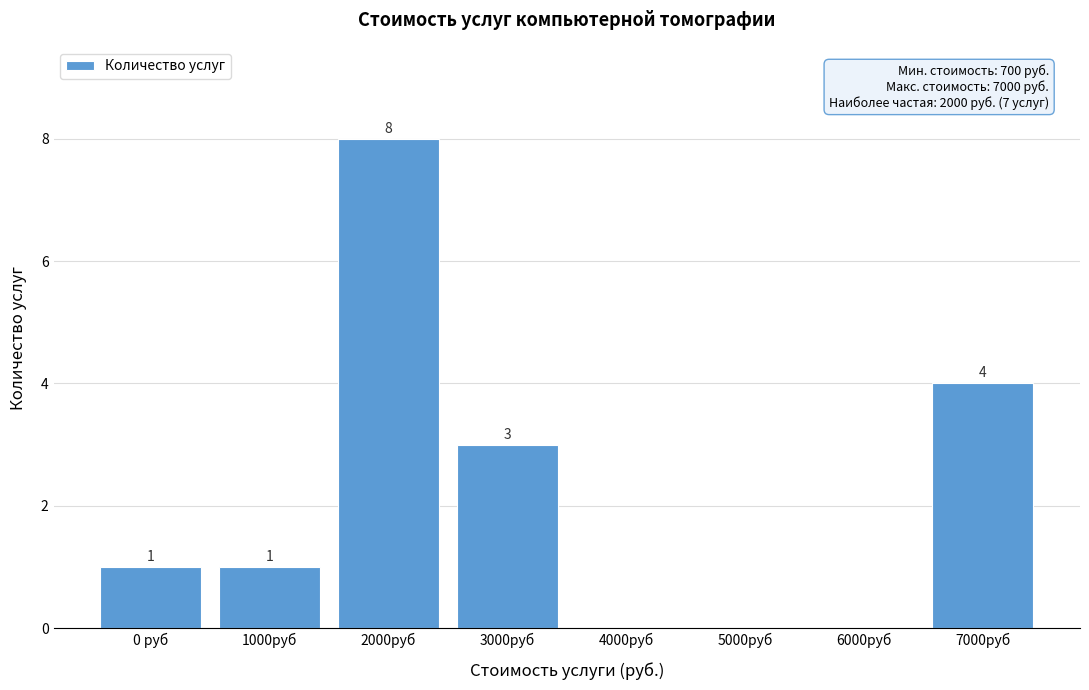

Reading left to right, extract all data points from this chart.

0 руб=1	1000руб=1	2000руб=8	3000руб=3	4000руб=0	5000руб=0	6000руб=0	7000руб=4